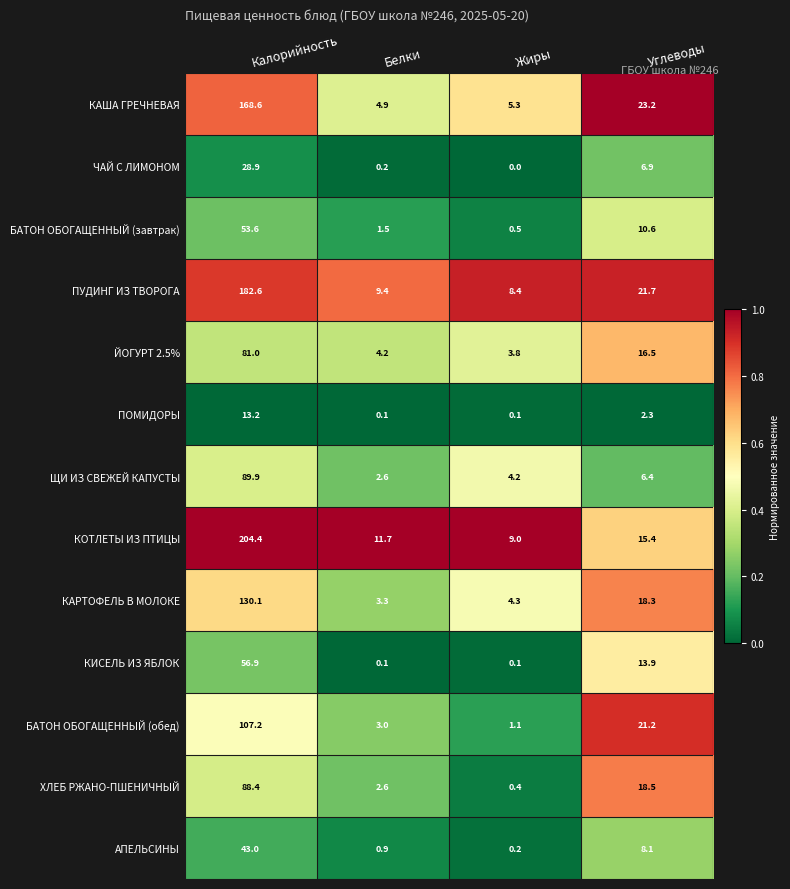

Count the number of categories in the chart.

4